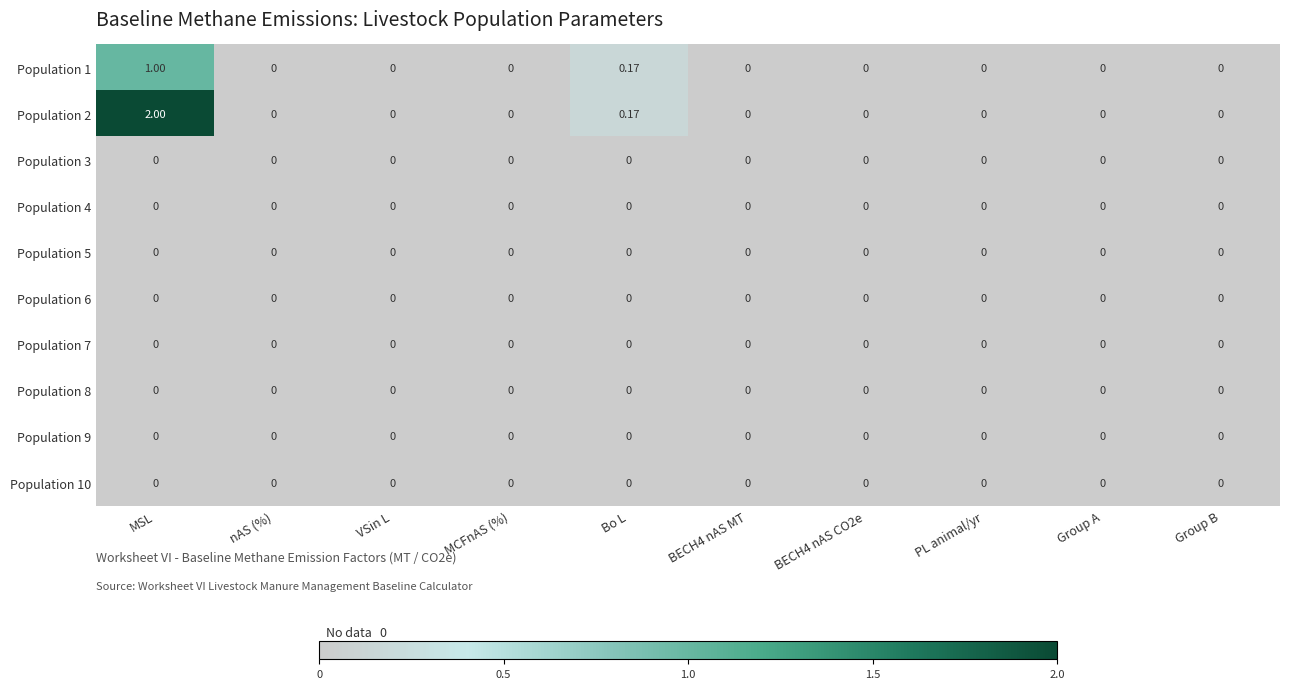

At which category does the chart reach its peak across all series?

MSL